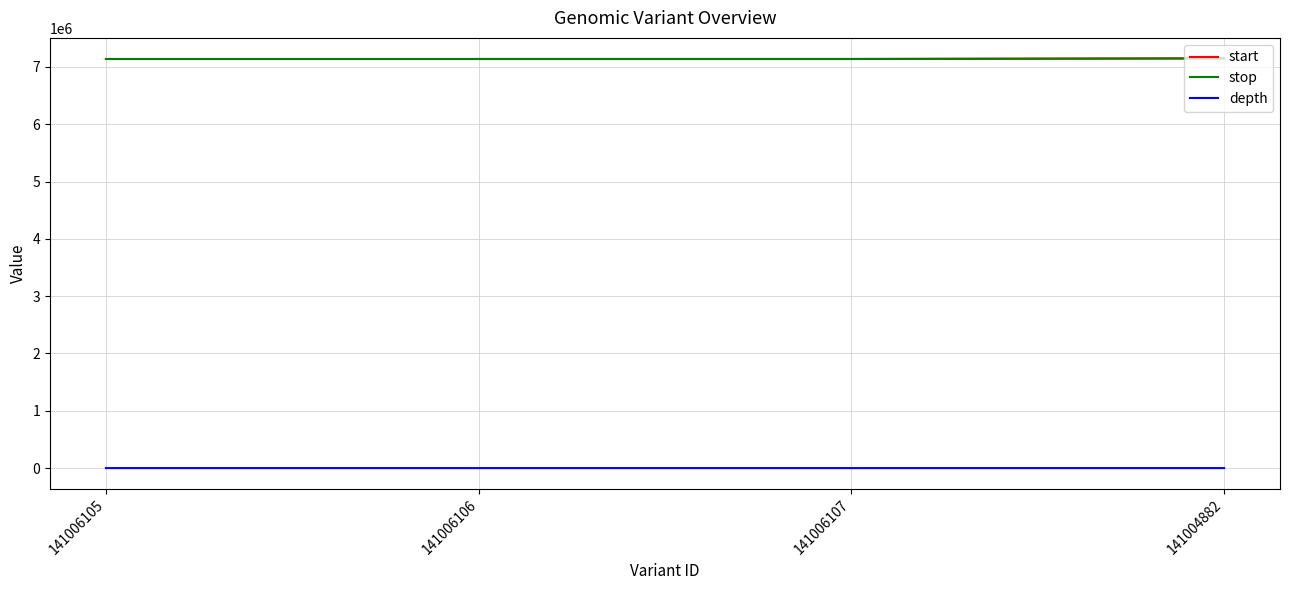

What is the maximum value shown in the chart?

7149768